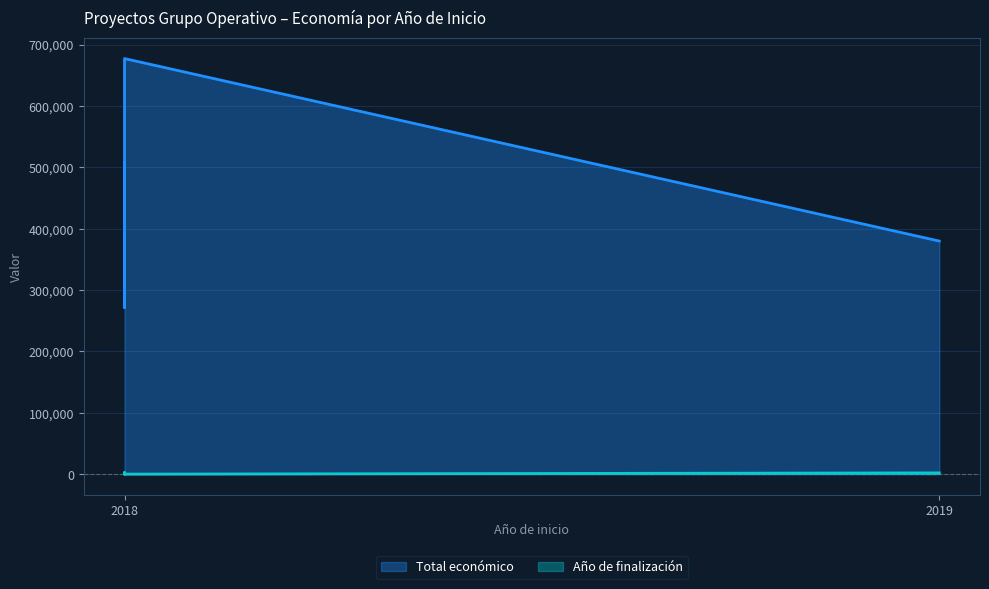

Is it true that Año de finalización equals 637 at APITOX?

False